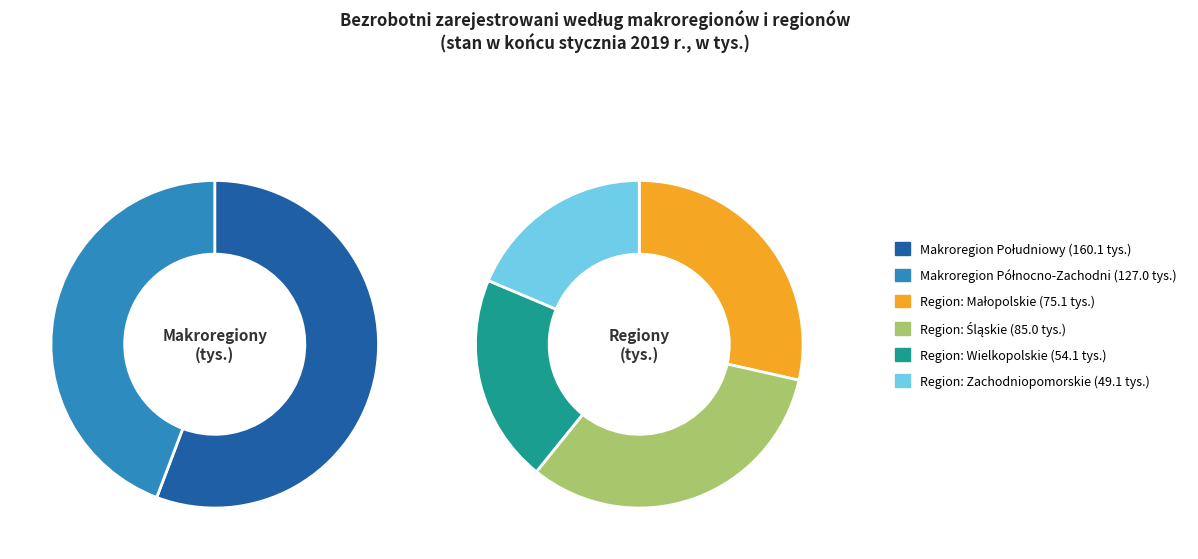

True or false: MAKROREGION PÓŁNOCNO-ZACHODNI accounts for 15% of the total.

False